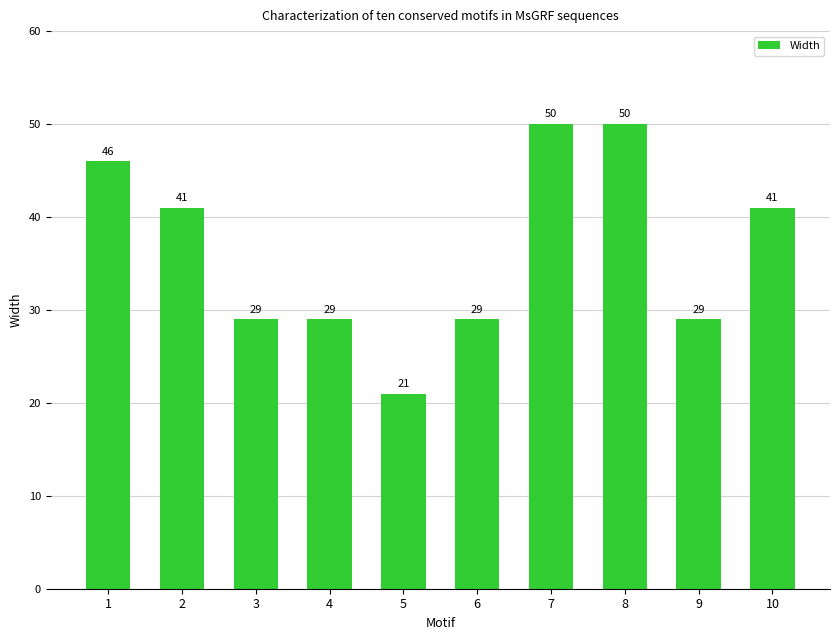

What is the sum of the values at 4 and 3?

58